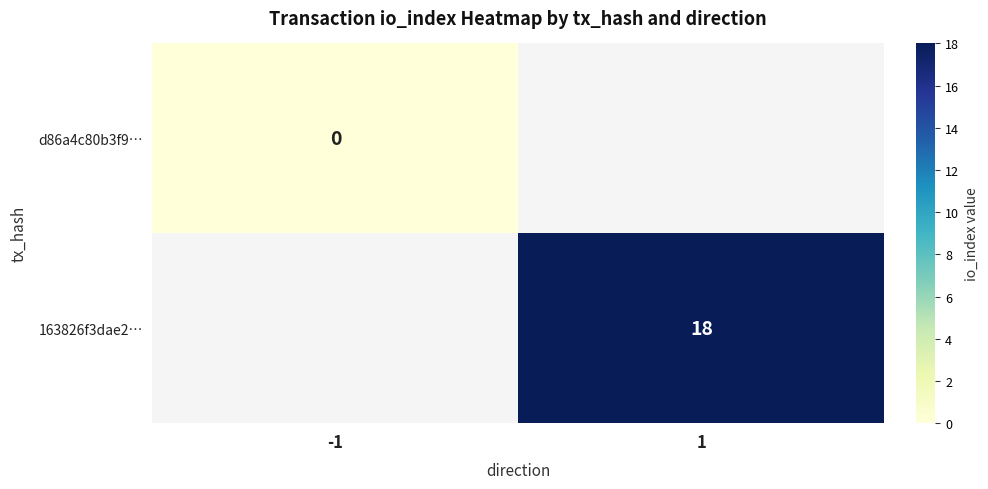

The 163826f3dae2… series shows 32 at 1. True or false?

False